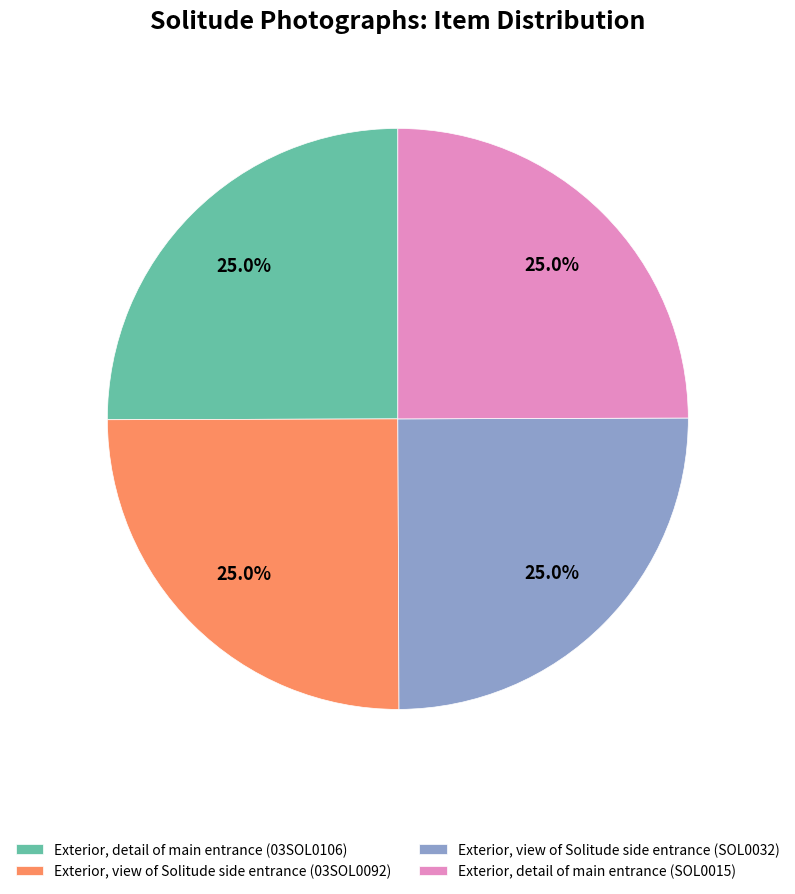

To the nearest percent, what is the average slice percentage?

25%